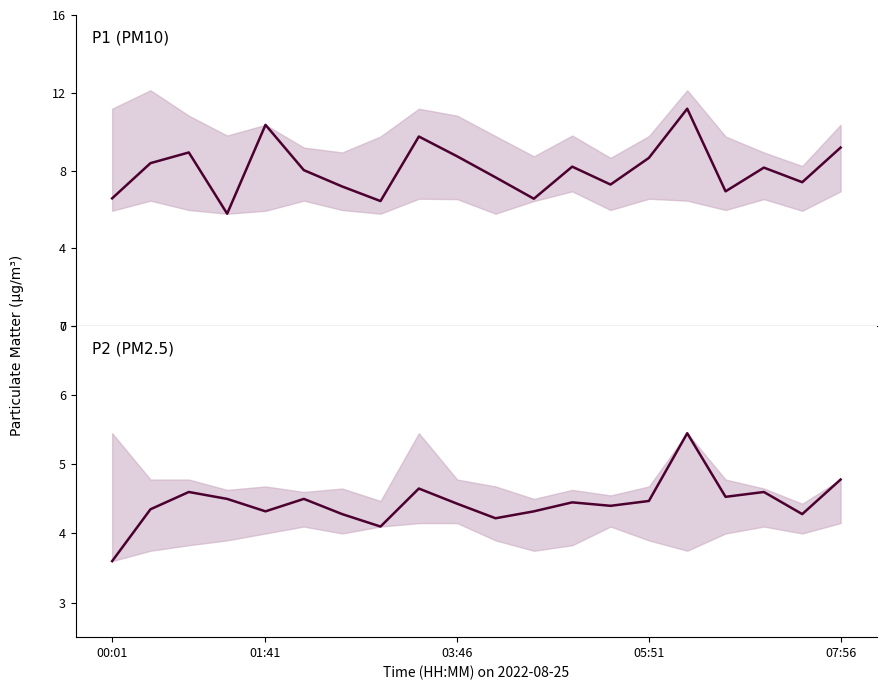

Is the value of P1 at 15 greater than the value of P2 at 00:01?

Yes